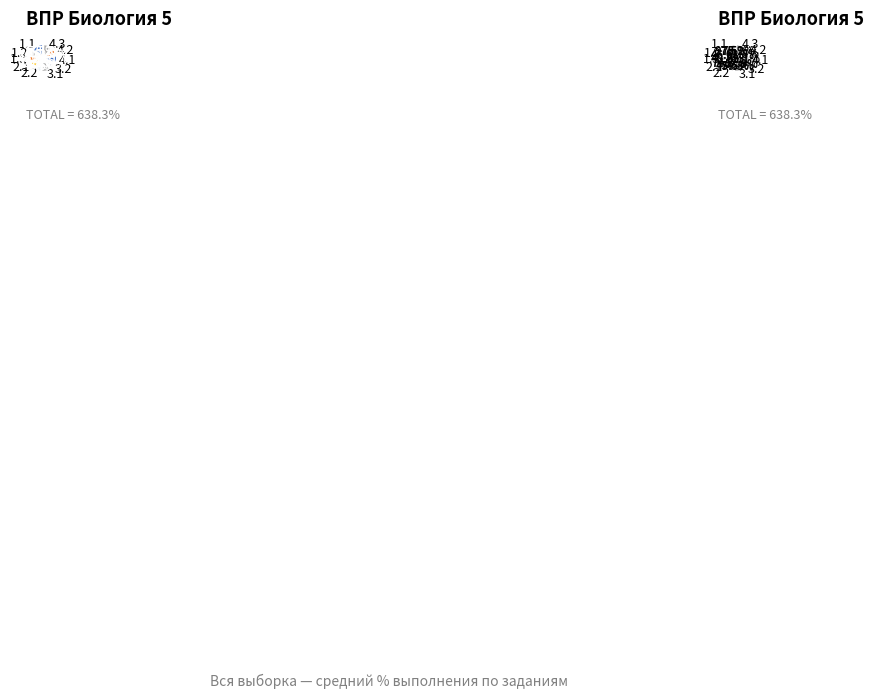

Is 4.1 the majority of the pie?

No